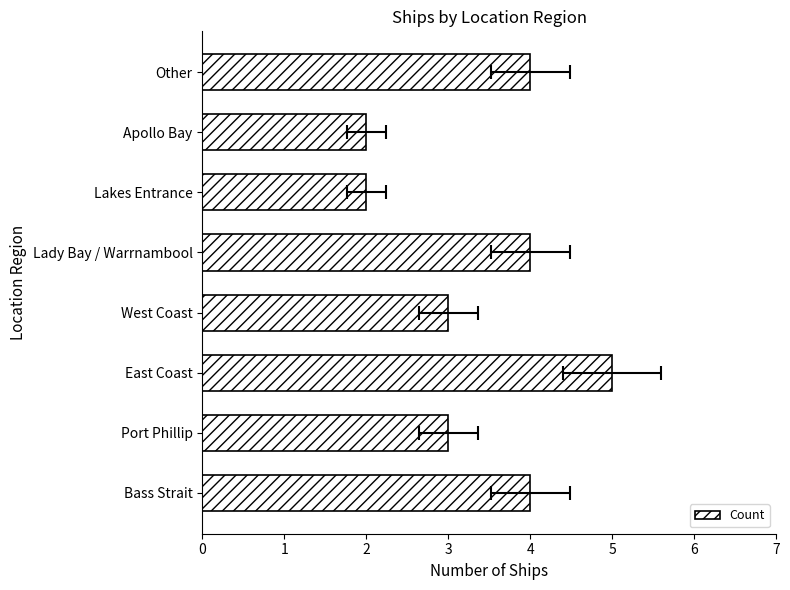

Read the value at Lady Bay / Warrnambool.

4